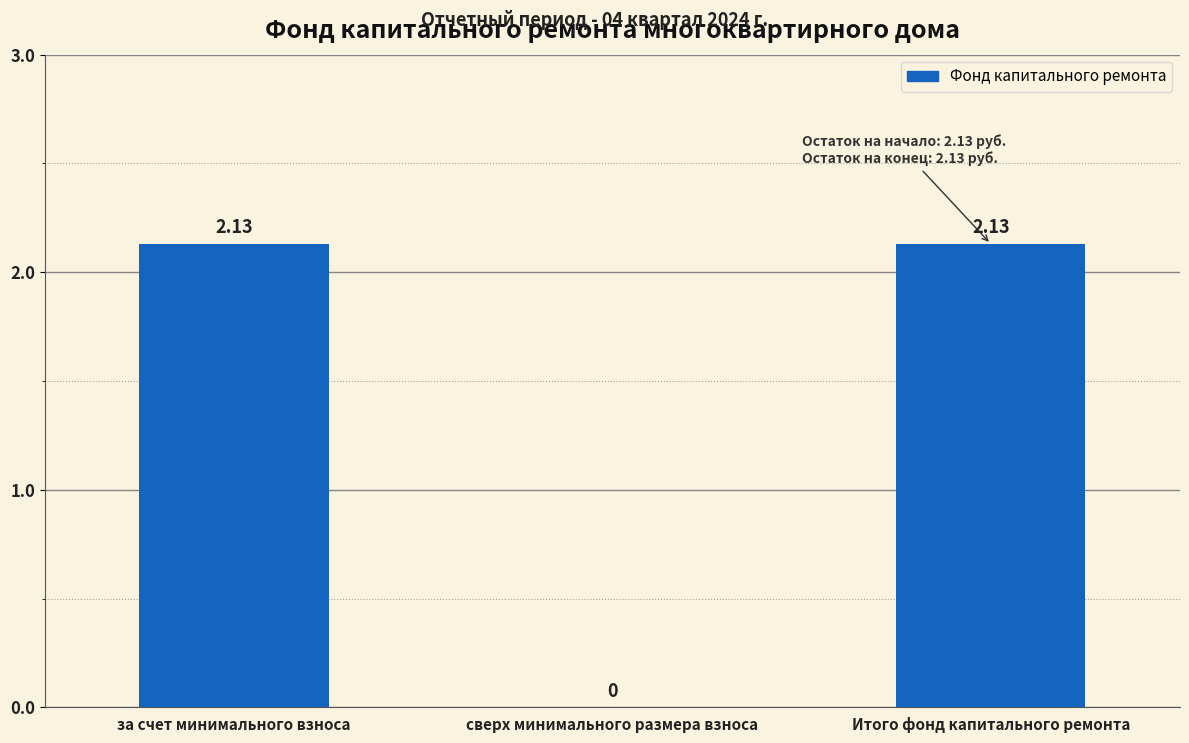

Where does the data first go above 2?

за счет минимального взноса